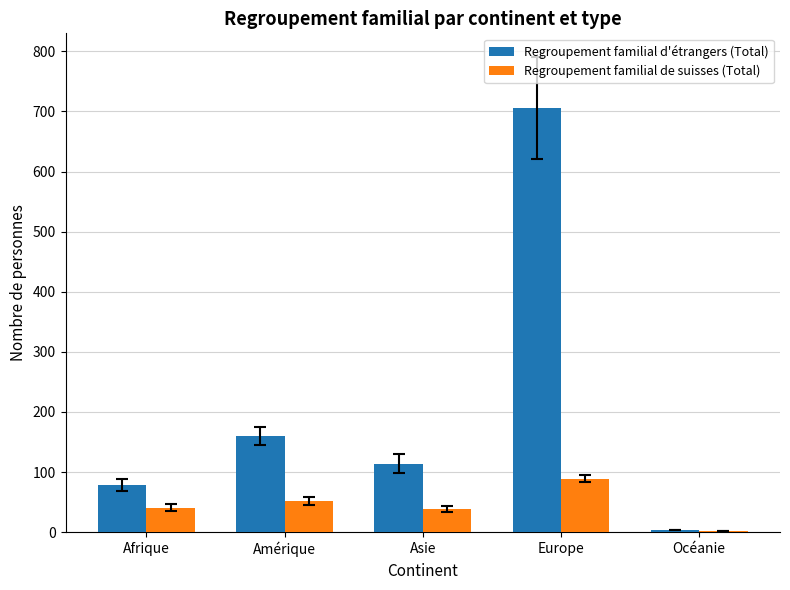

Which category has the highest value in the Regroupement familial de suisses (Total) series?

Europe